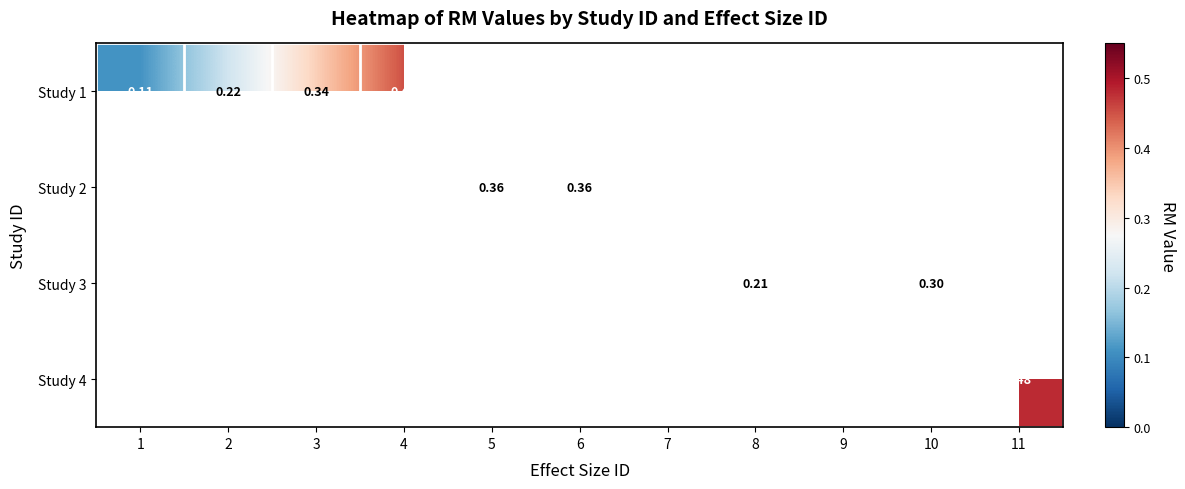

At how many categories does at least one series exceed 0?

11